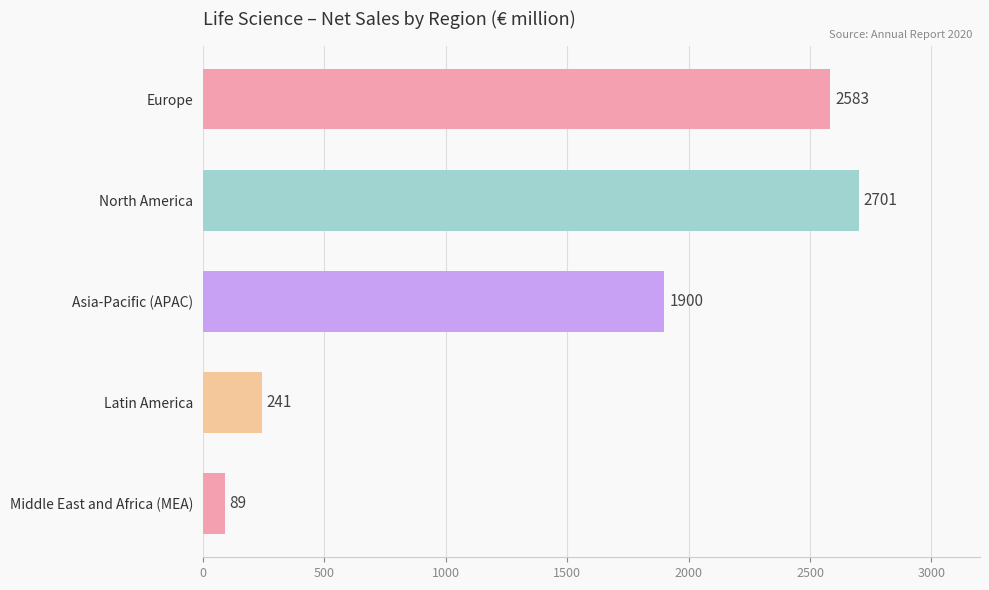

Count the number of categories in the chart.

5